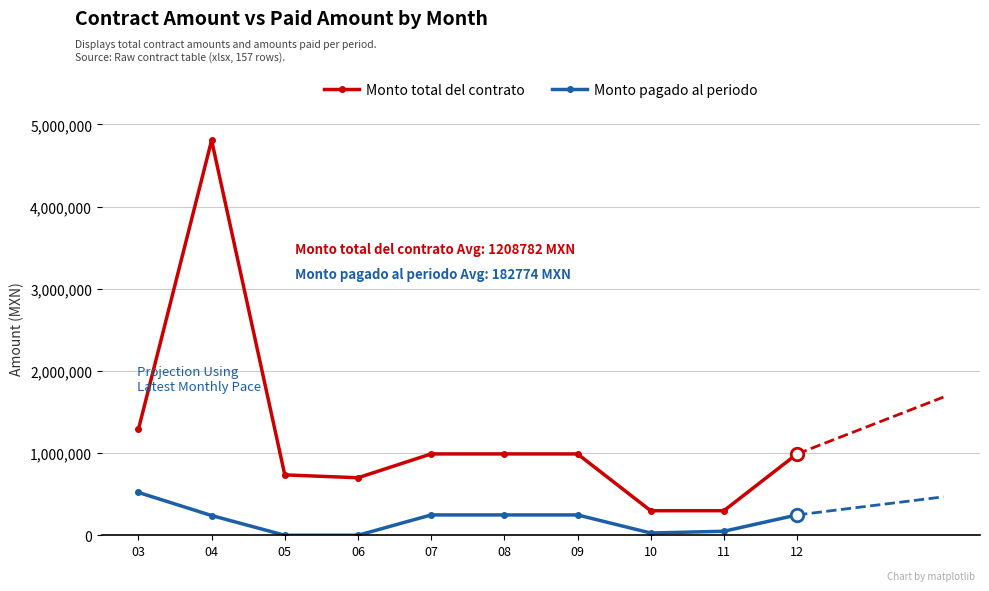

The value of Monto pagado al periodo at 05 is 350230.9. True or false?

False